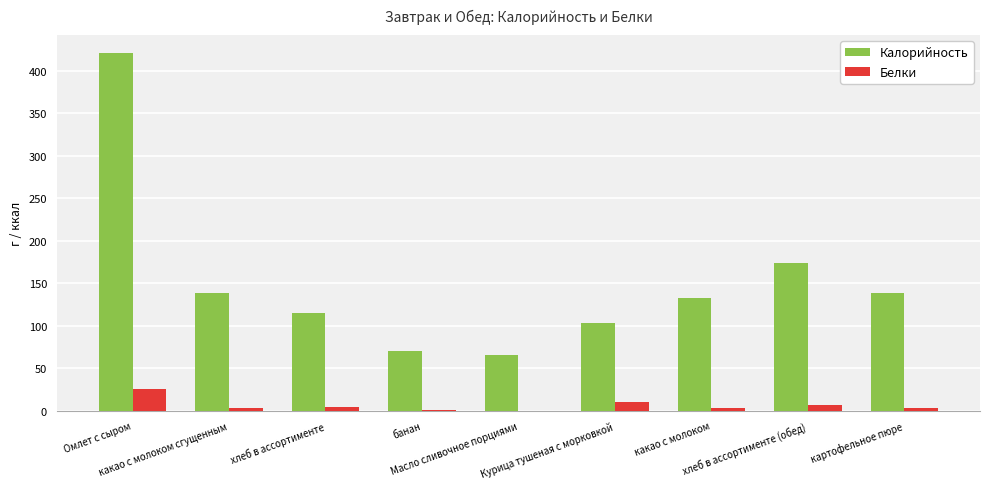

The Калорийность series shows 174.0 at хлеб в ассортименте (обед). True or false?

True